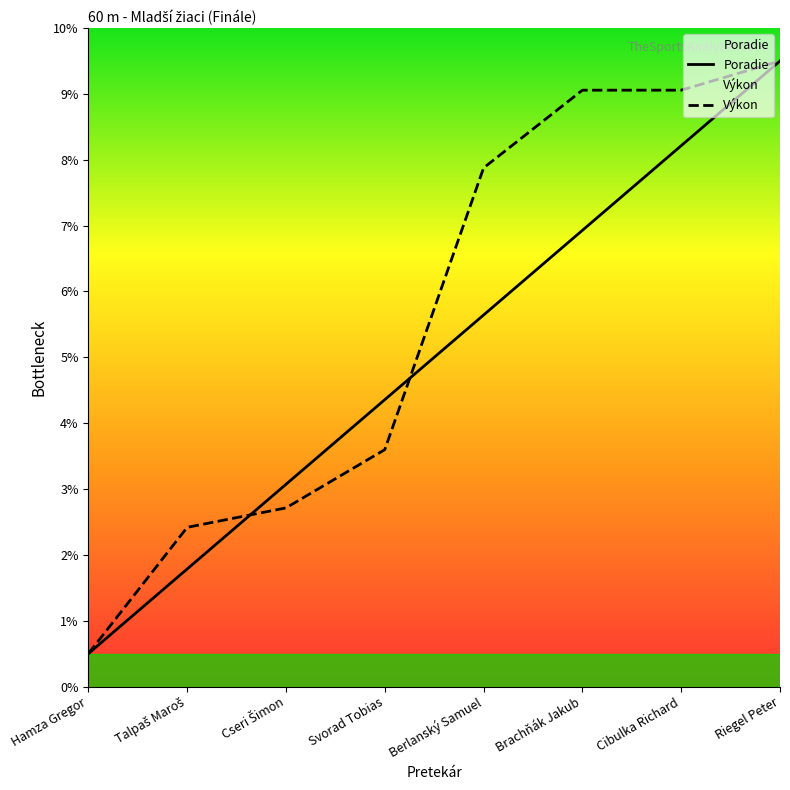

What is the sum of all Výkon values?

44.7